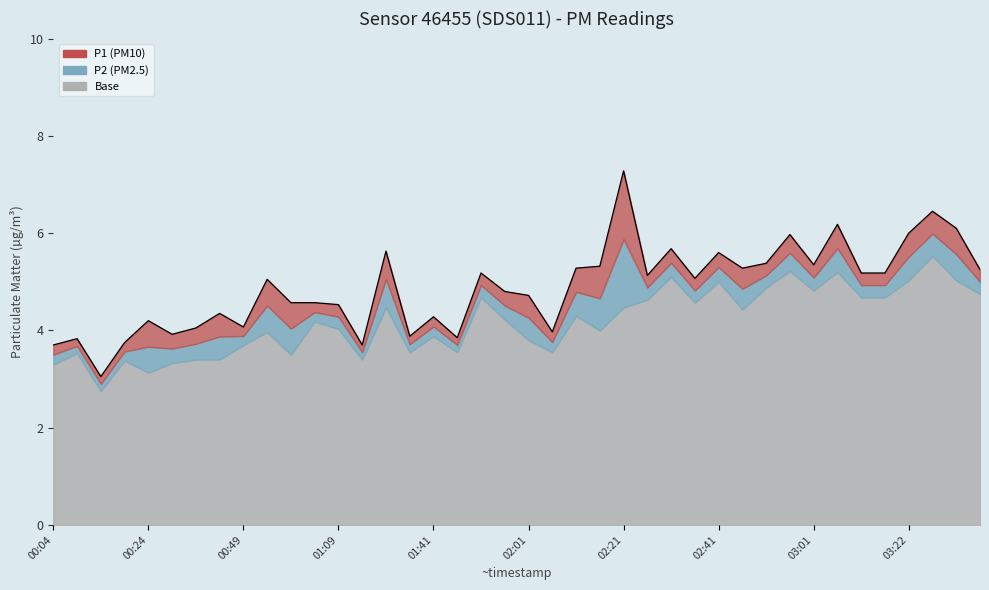

How many points are higher than both their immediate neighbors (excluding endpoints)?

13